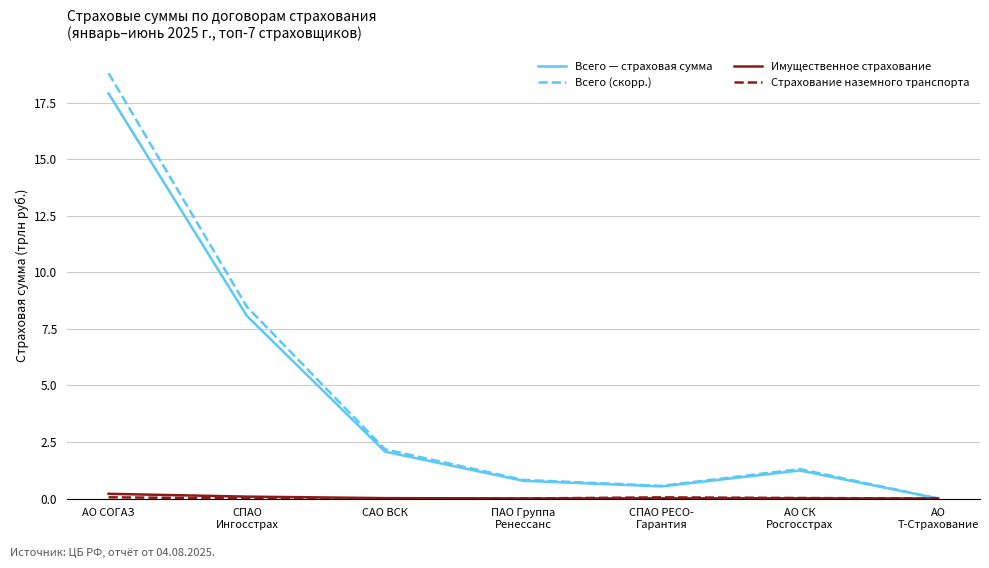

What is the difference between the Всего — страховая сумма values at ПАО Группа
Ренессанс and АО СК
Росгосстрах?

0.5